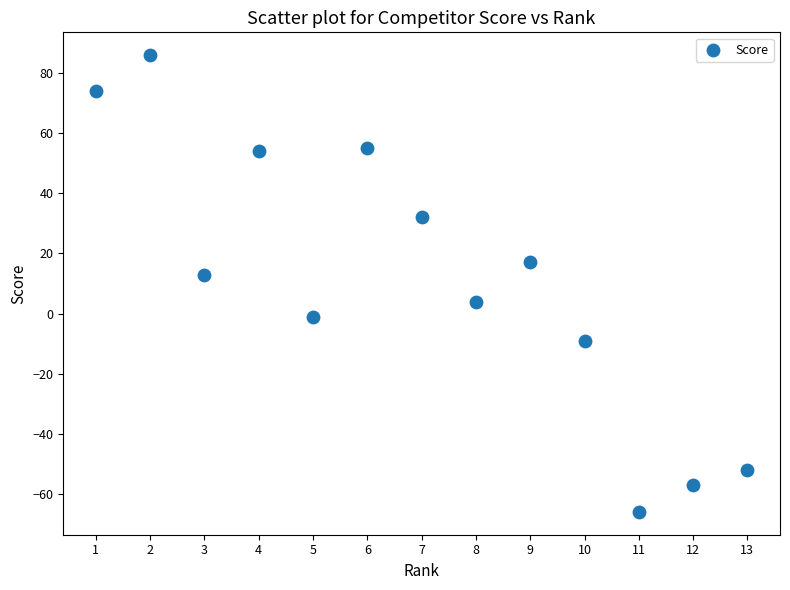

What is the range of Y values (max minus min)?

152